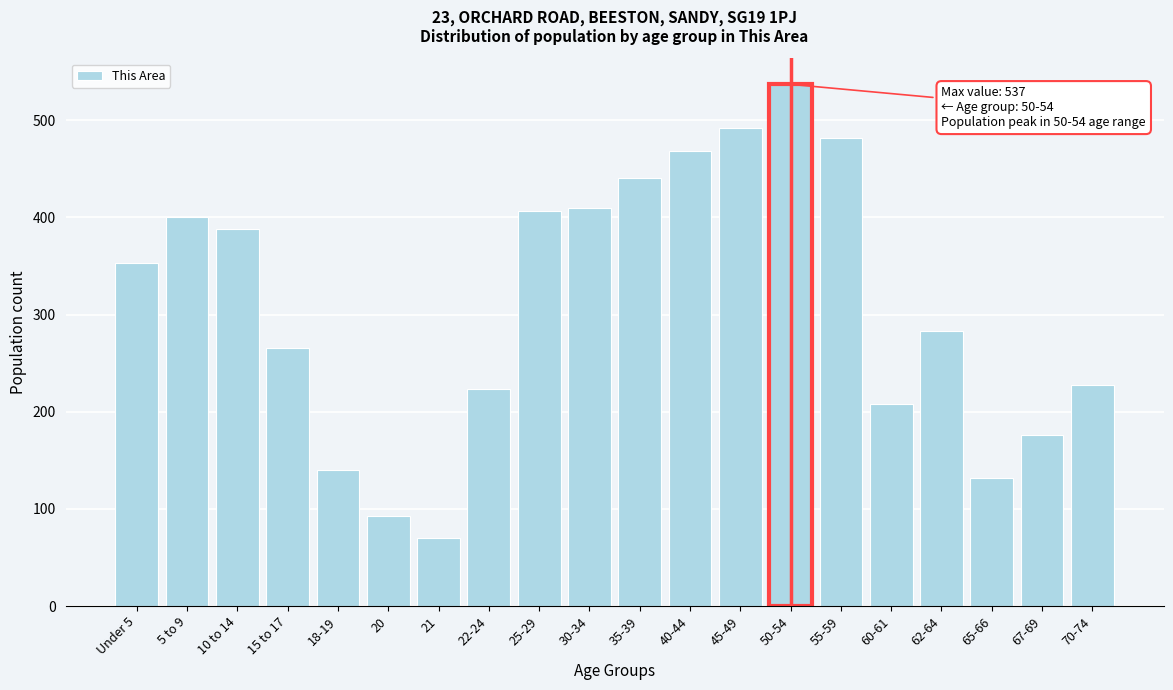

Reading left to right, list all the values displayed in this chart.

Under 5=353	5 to 9=400	10 to 14=388	15 to 17=266	18-19=140	20=93	21=70	22-24=223	25-29=407	30-34=410	35-39=441	40-44=468	45-49=492	50-54=537	55-59=482	60-61=208	62-64=283	65-66=132	67-69=176	70-74=228